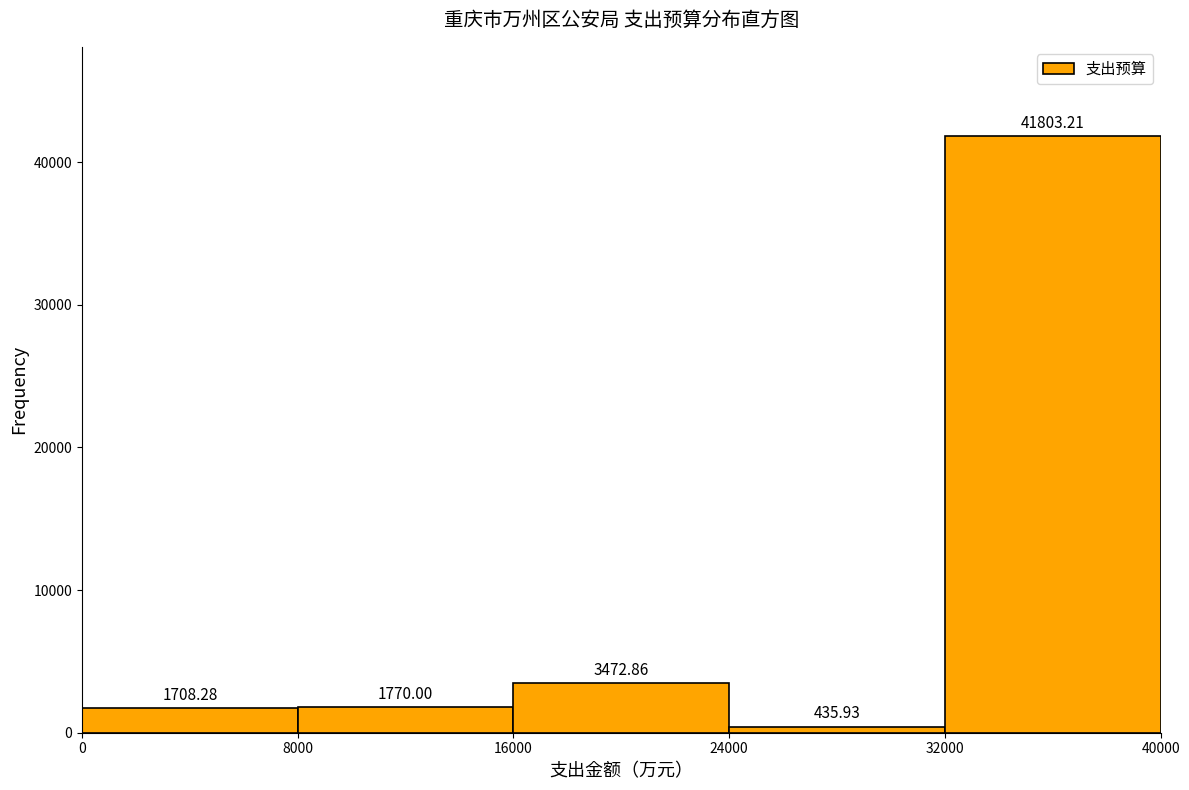

What is the height of the bar covering 16000 to 24000 on the x-axis?

3472.86